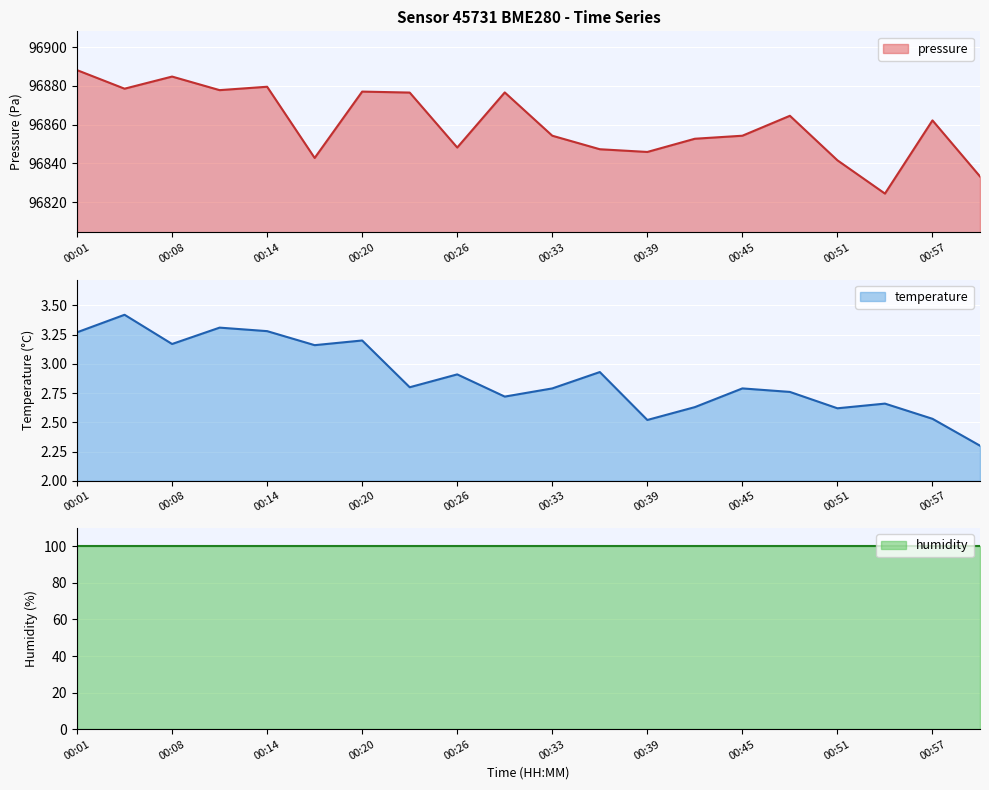

What value does the pressure series have at 00:39?

96845.9